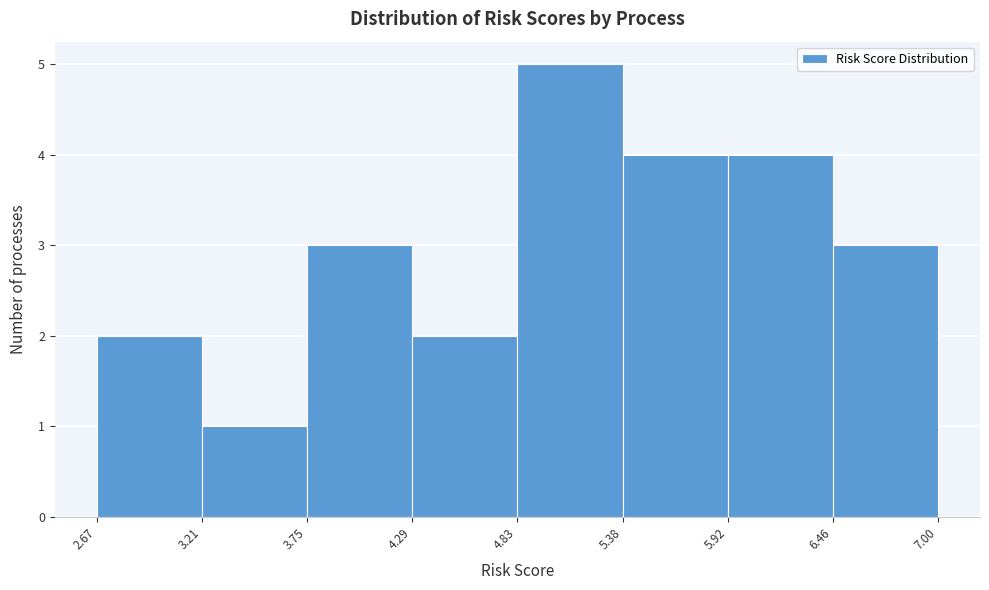

Reading left to right, transcribe this chart: for each bar, give the range it covers on the x-axis and its height. The values are not printed on the chart, so give them approximately, as read against the axis.

2.67 to 3.21: 2
3.21 to 3.75: 1
3.75 to 4.29: 3
4.29 to 4.83: 2
4.83 to 5.38: 5
5.38 to 5.92: 4
5.92 to 6.46: 4
6.46 to 7.00: 3